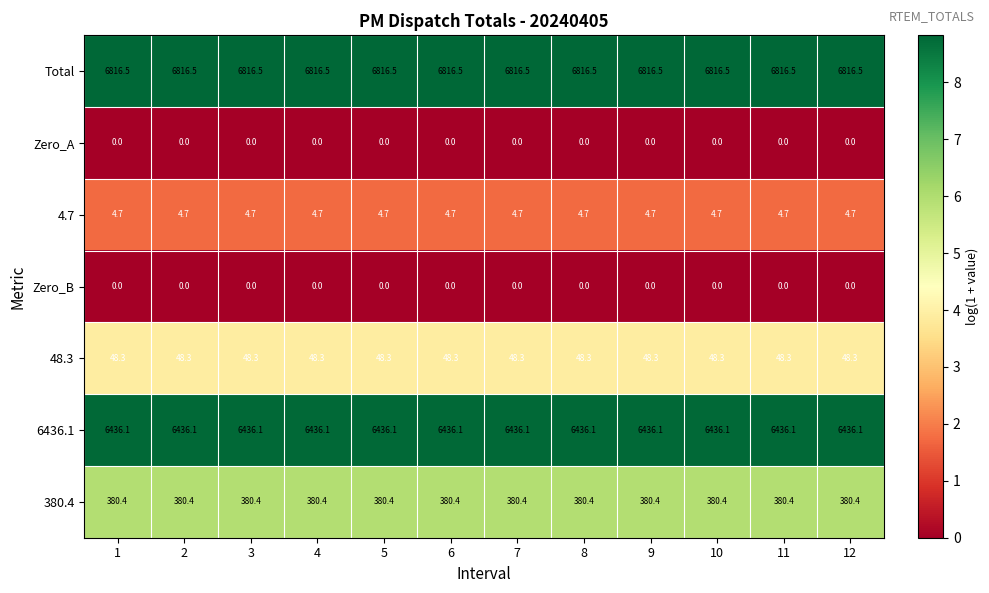

What is the spread (max minus min) of values at 10?

6816.5